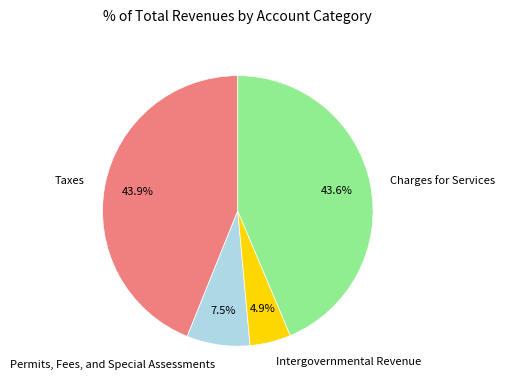

How many slices are in this pie chart?

4